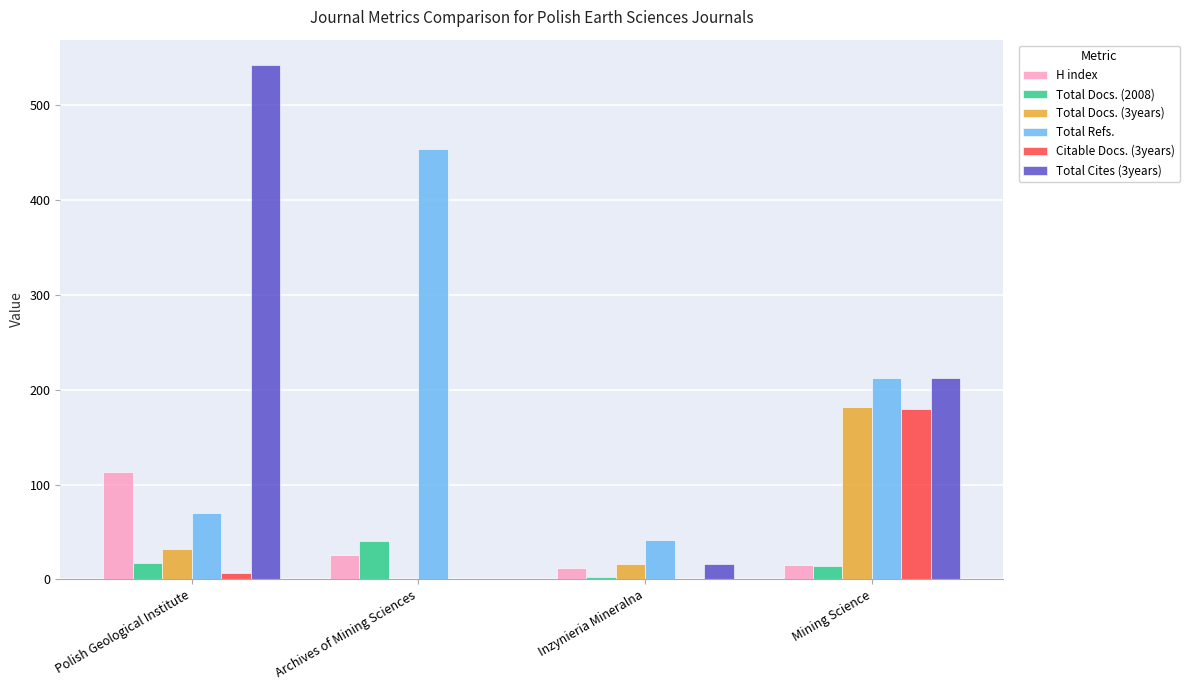

The Total Docs. (2008) series shows 14 at Mining Science. True or false?

True